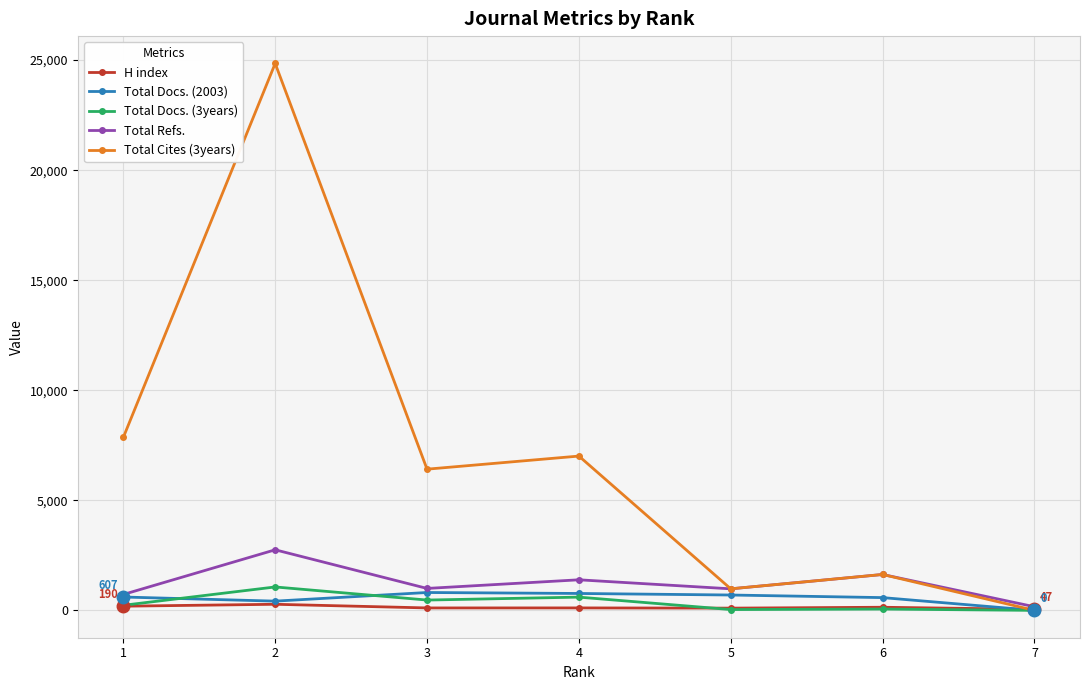

What is the maximum value for Total Docs. (2003)?

812